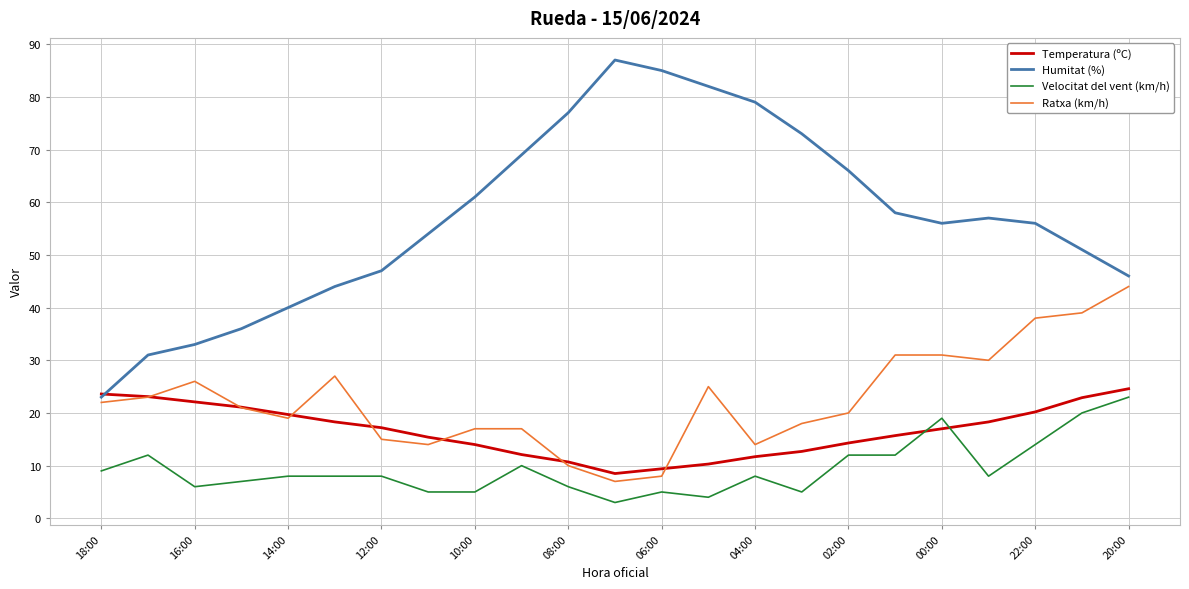

True or false: Ratxa (km/h) and Velocitat del vent (km/h) cross at least once.

False